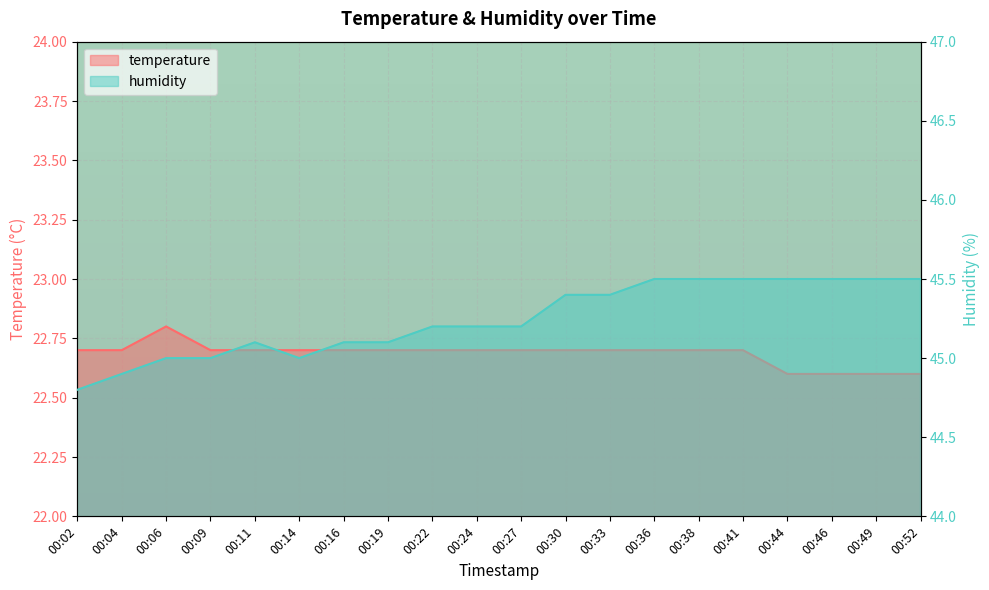

Is the value of humidity at 00:22 greater than the value of temperature at 00:46?

Yes